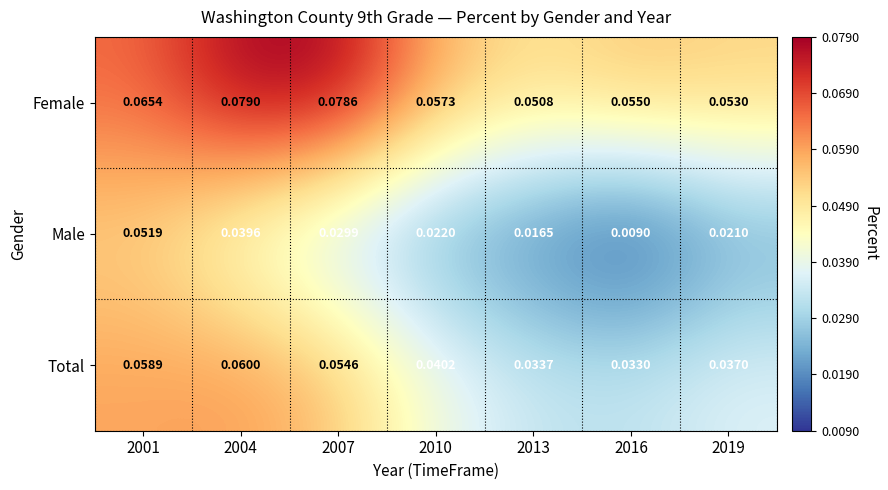

Which series has the widest spread of values?

Male